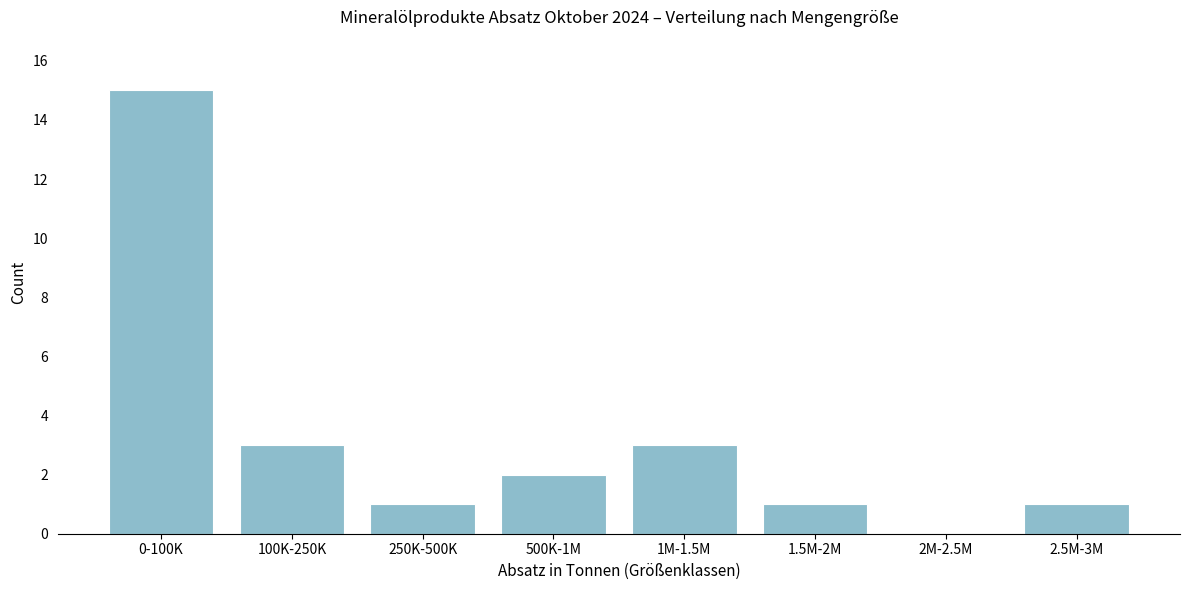

Reading left to right, what are all the values shown in this chart?

0-100K=15	100K-250K=3	250K-500K=1	500K-1M=2	1M-1.5M=3	1.5M-2M=1	2M-2.5M=0	2.5M-3M=1